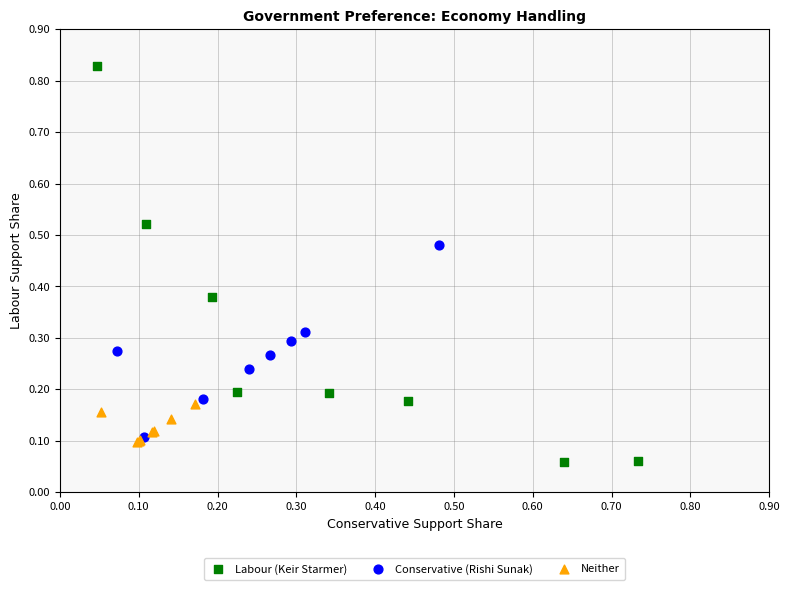

Which series reaches the maximum Y coordinate?

Labour (Keir Starmer)